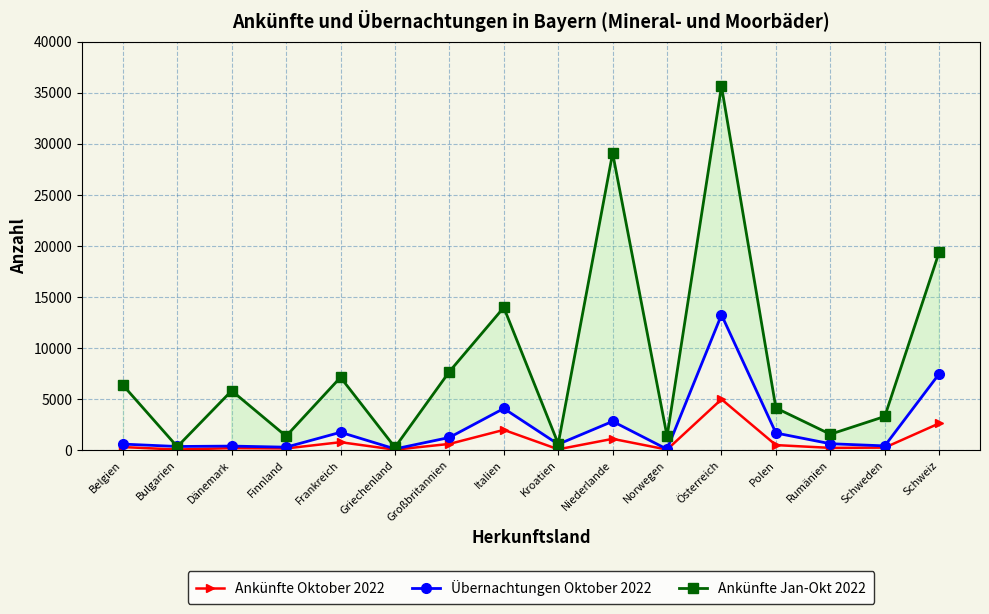

List the labels in order of Übernachtungen Oktober 2022 value, smallest first.

Norwegen, Griechenland, Finnland, Bulgarien, Dänemark, Schweden, Kroatien, Belgien, Rumänien, Großbritannien, Polen, Frankreich, Niederlande, Italien, Schweiz, Österreich